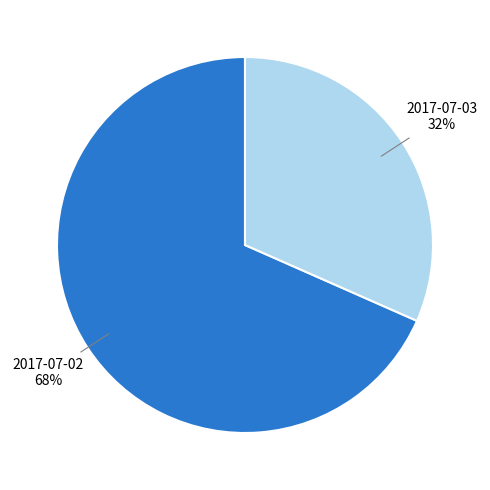

To the nearest percent, what is the average slice percentage?

50%